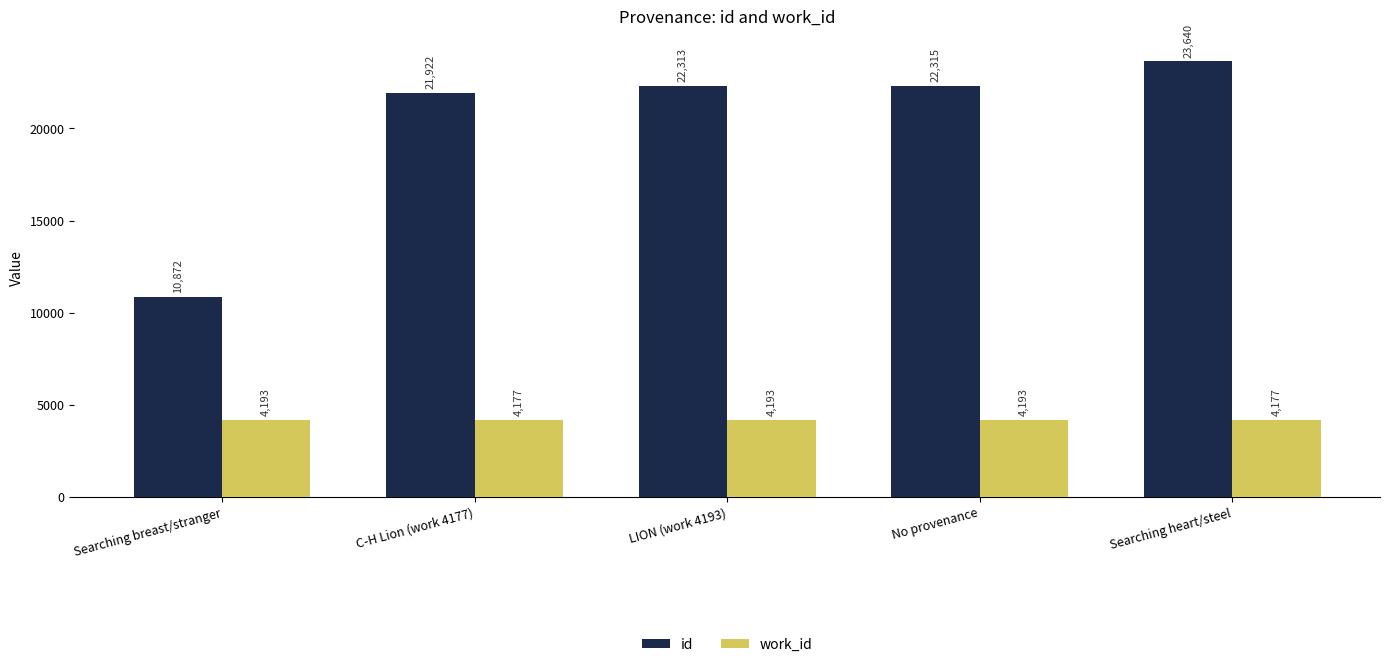

What is the label of the 4th bar from the left?

No provenance